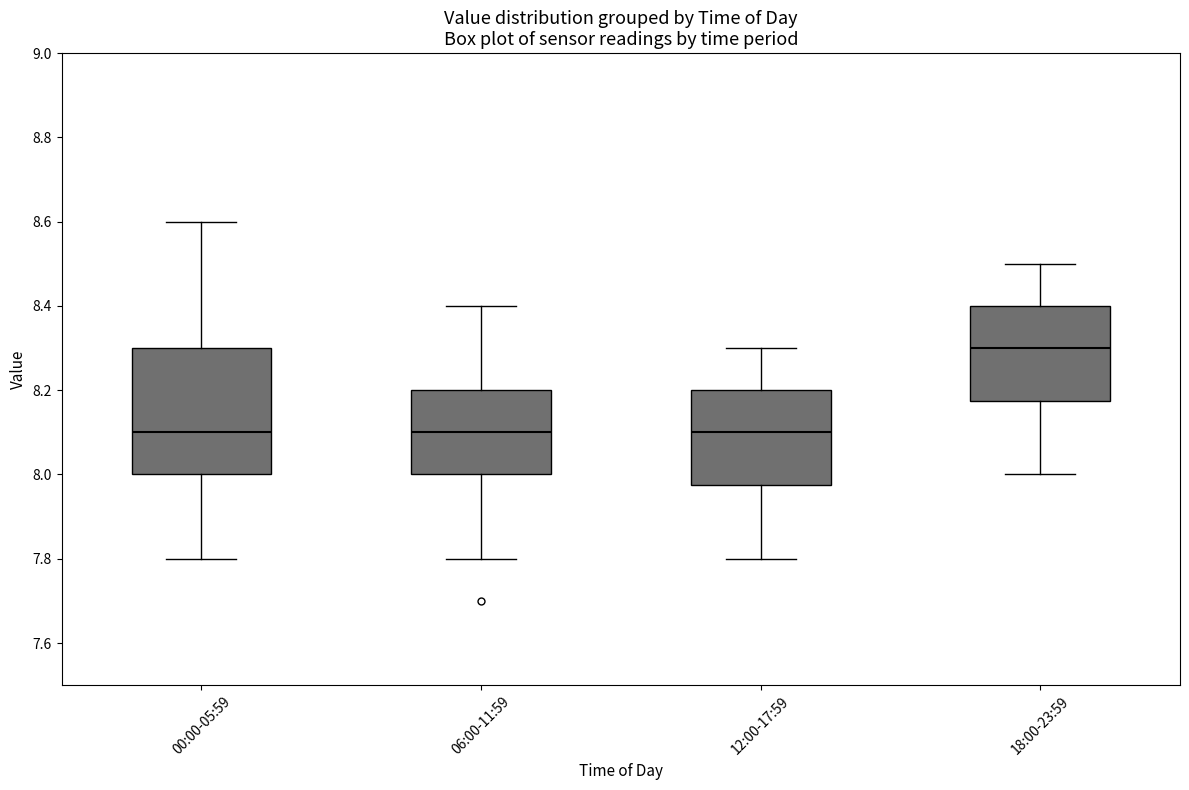

Which box is the tallest, from its lower edge to its upper edge?

00:00-05:59